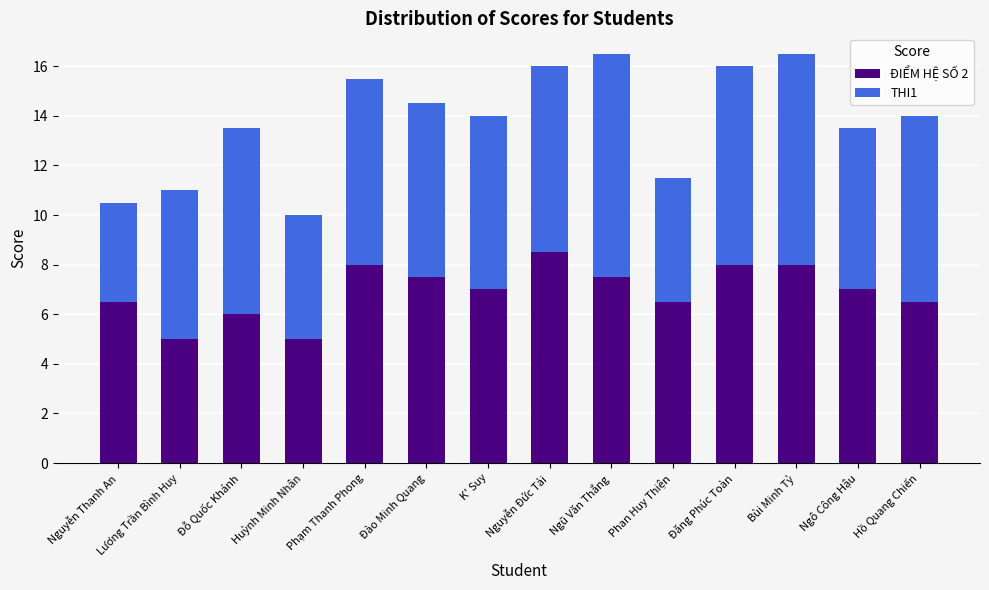

What is the total value across all series at Huỳnh Minh Nhân?

10.0